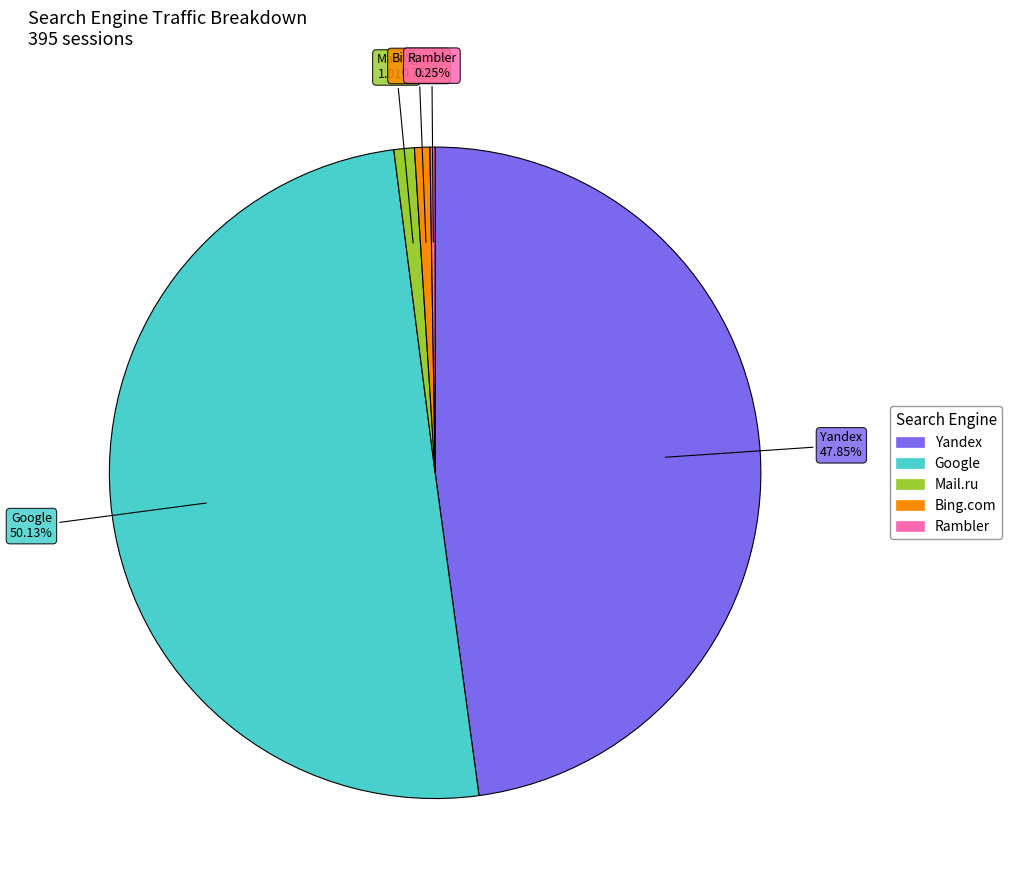

The Bing.com slice represents 1% of the pie. True or false?

True